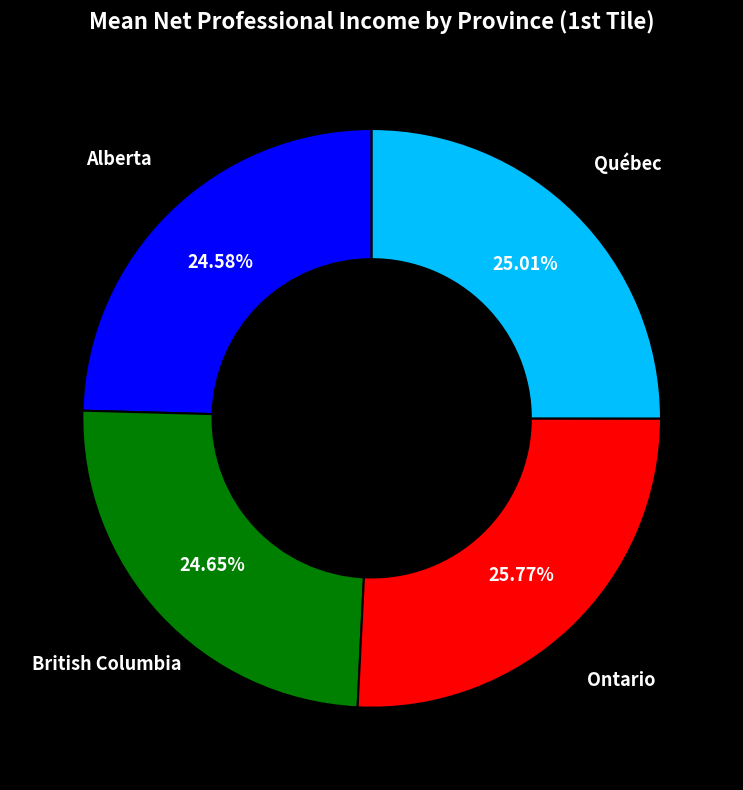

Approximately how many times larger is the value at British Columbia compared to Alberta?

1.0